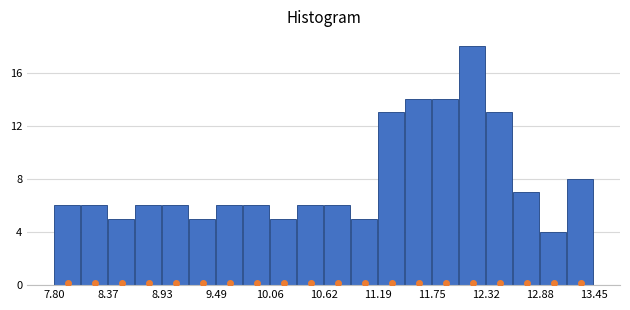

Read against the x-axis, roughly where is the centre of the tallest bar?

12.2